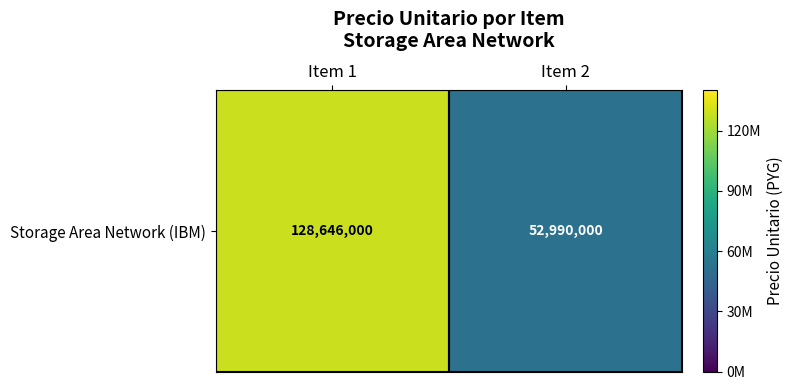

What is the greatest value displayed?

128646000